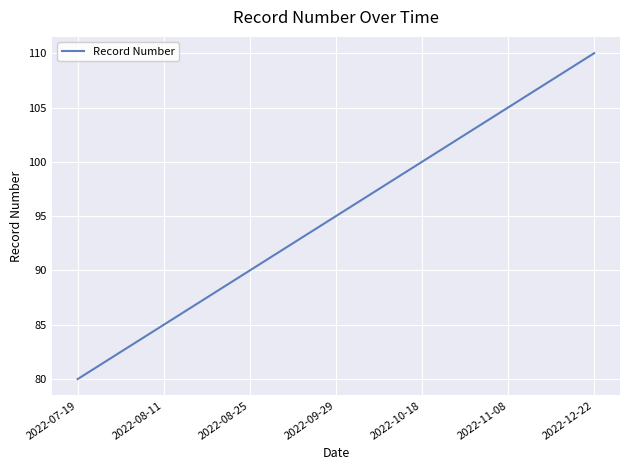

Is this an area chart (filled region under the line)?

No